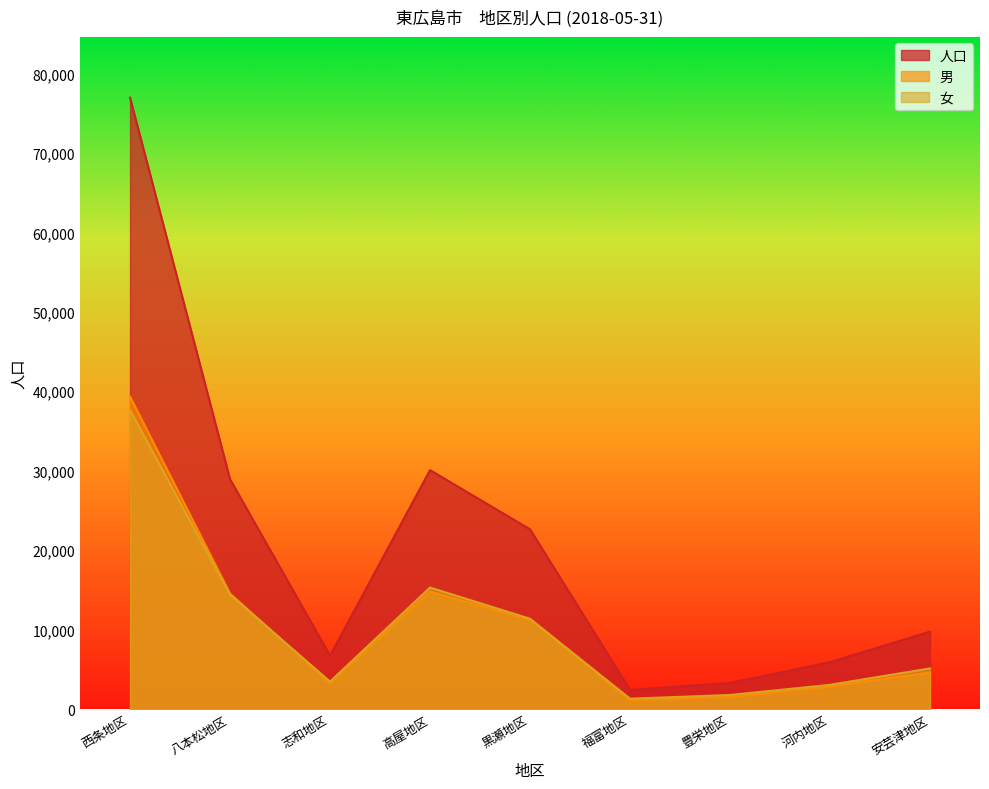

At how many categories does at least one series exceed 36109?

1